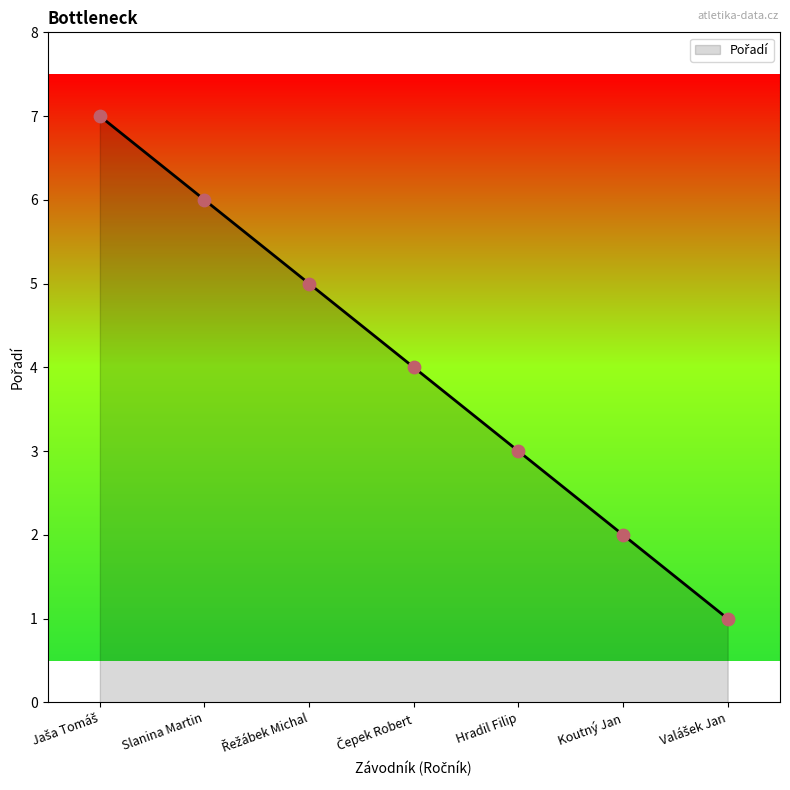

Approximately how many times larger is the value at Koutný Jan compared to Hradil Filip?

0.7